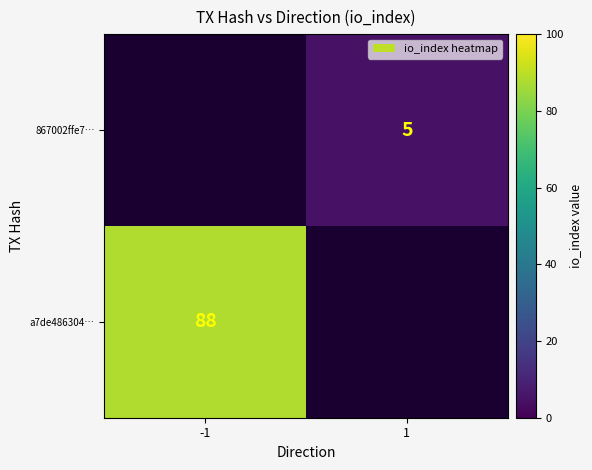

True or false: 867002ffe7… has a value of 7 at 1.

False